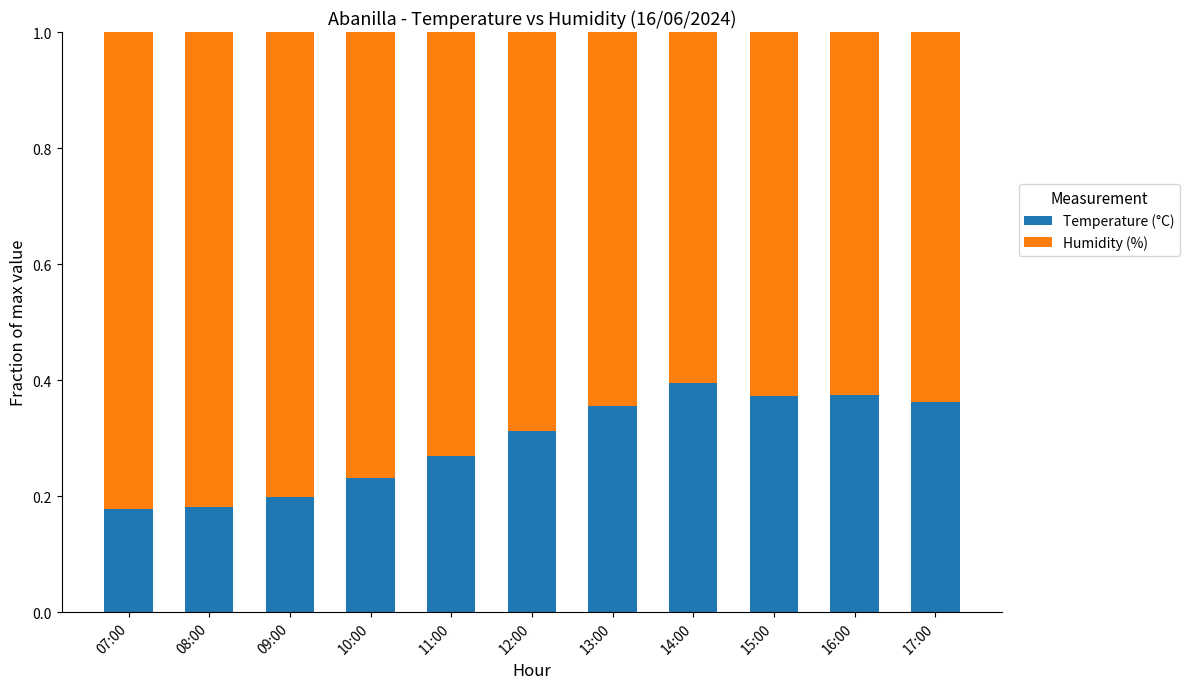

What is the total value across all series at 12:00?

1.0